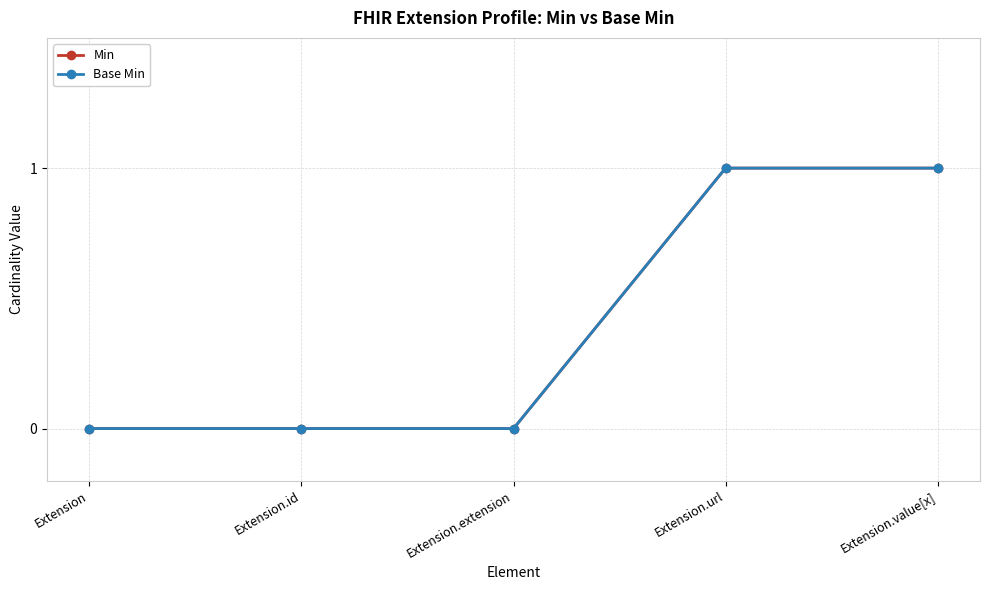

Reading left to right, extract all data points from this chart.

Min: Extension=0	Extension.id=0	Extension.extension=0	Extension.url=1	Extension.value[x]=1
Base Min: Extension=0	Extension.id=0	Extension.extension=0	Extension.url=1	Extension.value[x]=1